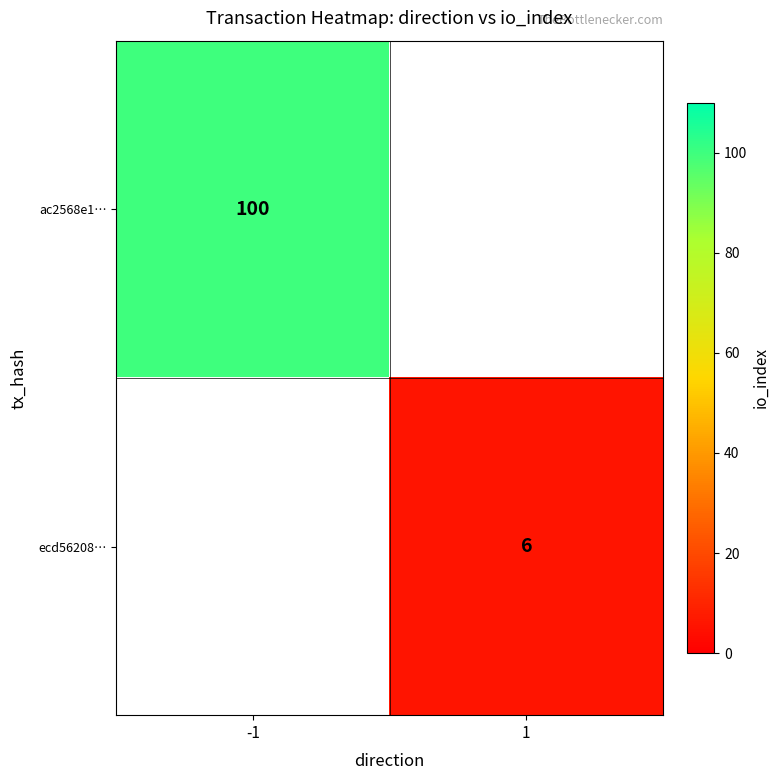

The value of ac2568e1… at -1 is 140. True or false?

False